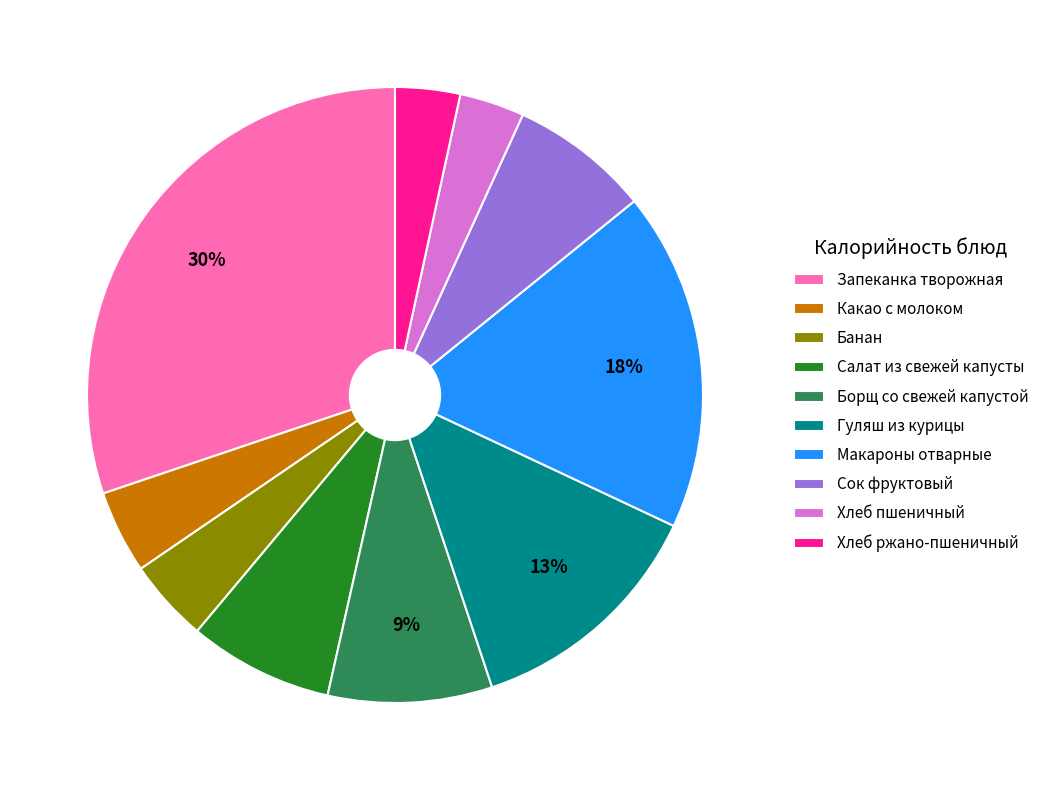

Which has a higher value, Хлеб пшеничный or Макароны отварные?

Макароны отварные